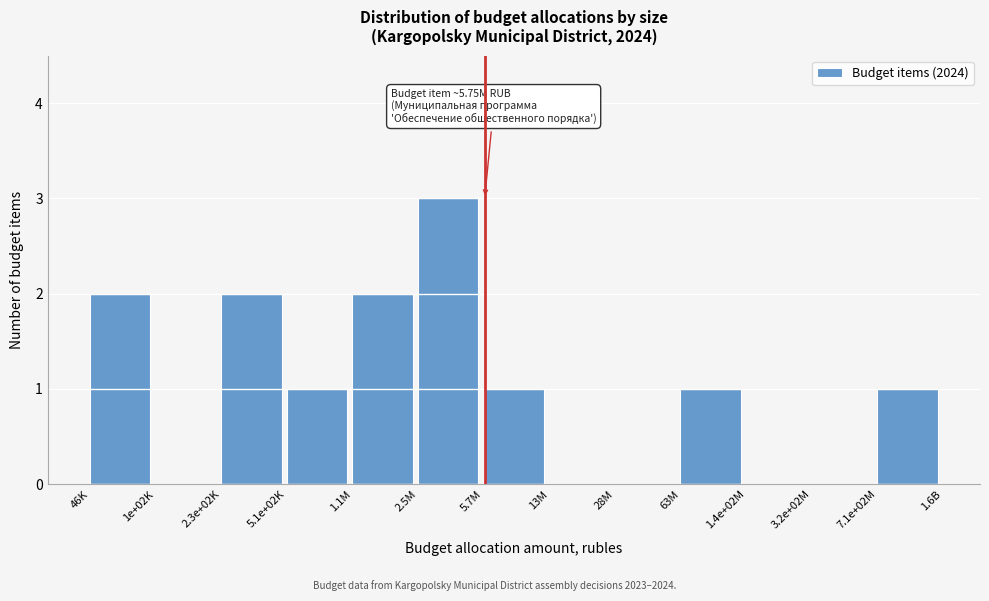

Reading left to right, transcribe all the data shown in this chart.

46K=2	1e+02K=0	2.3e+02K=2	5.1e+02K=1	1.1M=2	2.5M=3	5.7M=1	13M=0	28M=0	63M=1	1.4e+02M=0	3.2e+02M=0	7.1e+02M=1